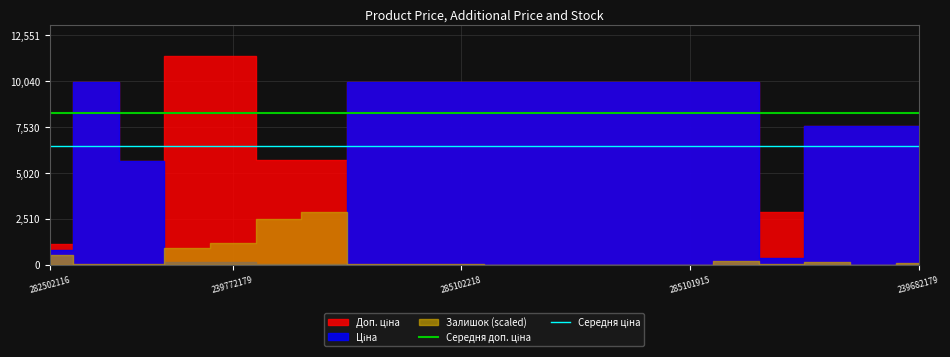

What is the total value across all series at 282502116?

14808.3